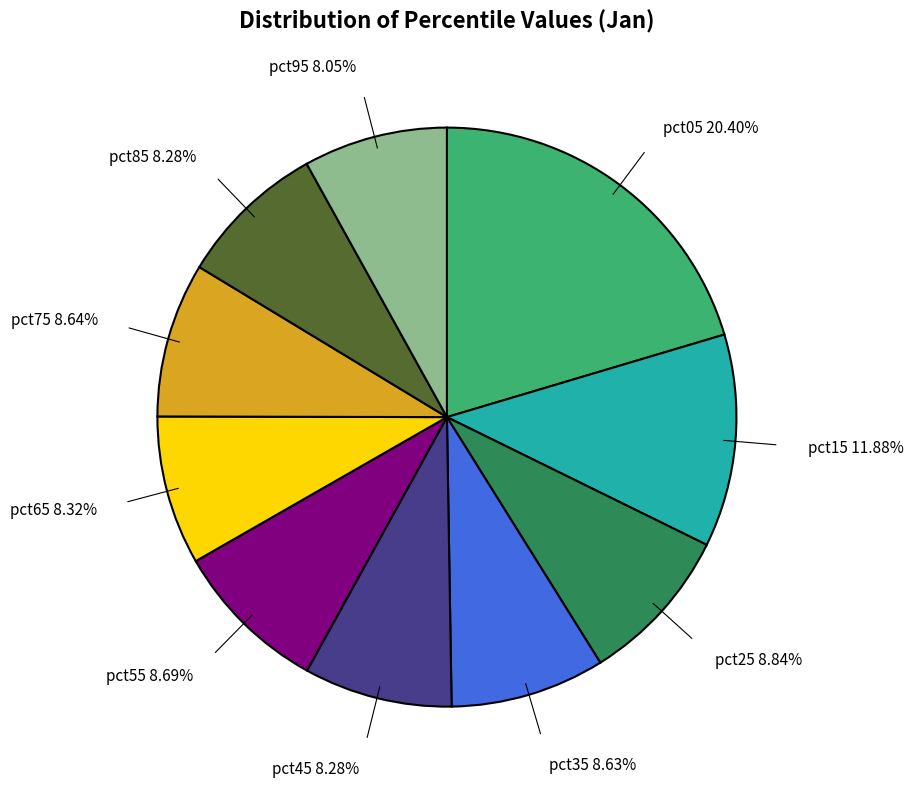

How many segments does this pie chart have?

10